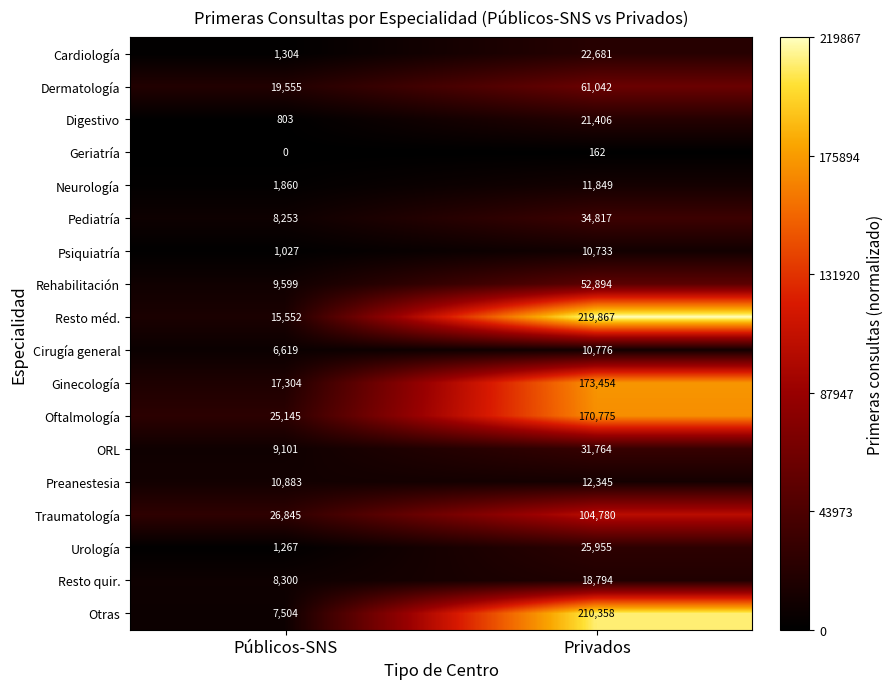

Which series has the widest spread of values?

Resto méd.